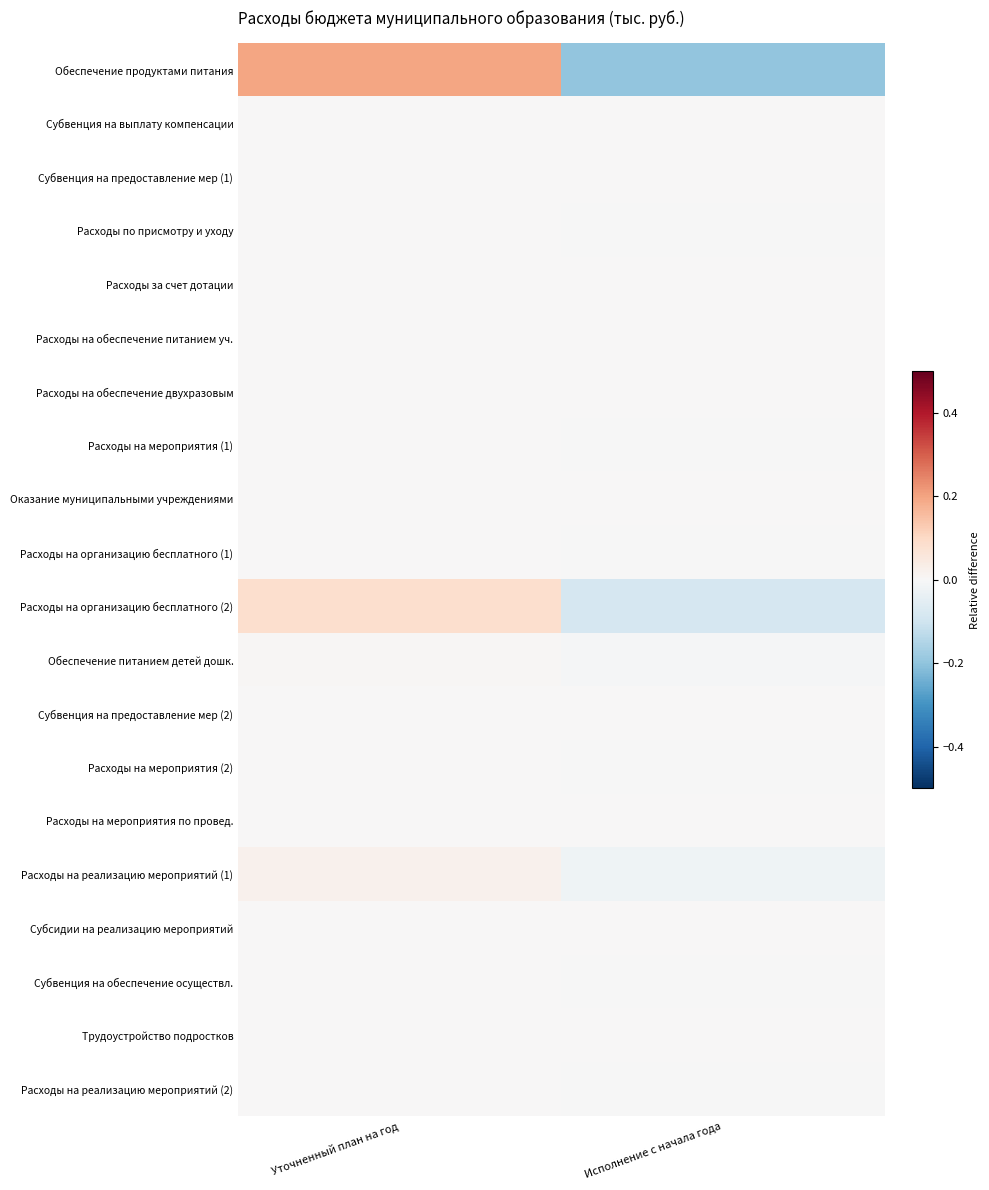

Rank the series at Уточненный план на год from lowest to highest value.

Субвенция на выплату компенсации, Субвенция на предоставление мер (1), Расходы за счет дотации, Расходы на обеспечение питанием уч., Расходы на обеспечение двухразовым, Оказание муниципальными учреждениями, Субвенция на предоставление мер (2), Расходы на мероприятия по провед., Субсидии на реализацию мероприятий, Трудоустройство подростков, Расходы по присмотру и уходу, Расходы на реализацию мероприятий (2), Расходы на организацию бесплатного (1), Субвенция на обеспечение осуществл., Расходы на мероприятия (1), Расходы на мероприятия (2), Обеспечение питанием детей дошк., Расходы на реализацию мероприятий (1), Расходы на организацию бесплатного (2), Обеспечение продуктами питания